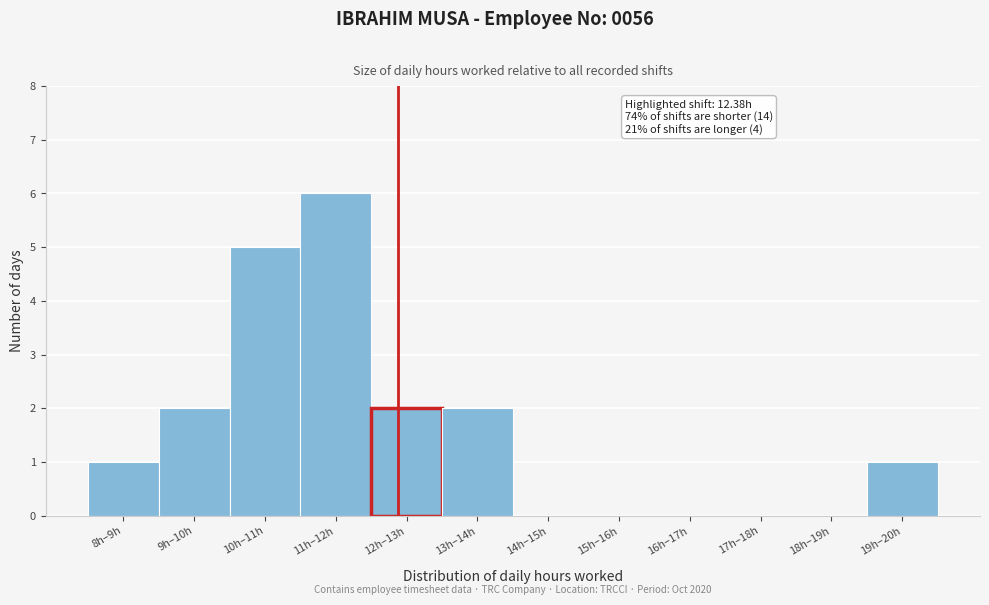

Reading left to right, what are all the values shown in this chart?

8h–9h=1	9h–10h=2	10h–11h=5	11h–12h=6	12h–13h=2	13h–14h=2	14h–15h=0	15h–16h=0	16h–17h=0	17h–18h=0	18h–19h=0	19h–20h=1